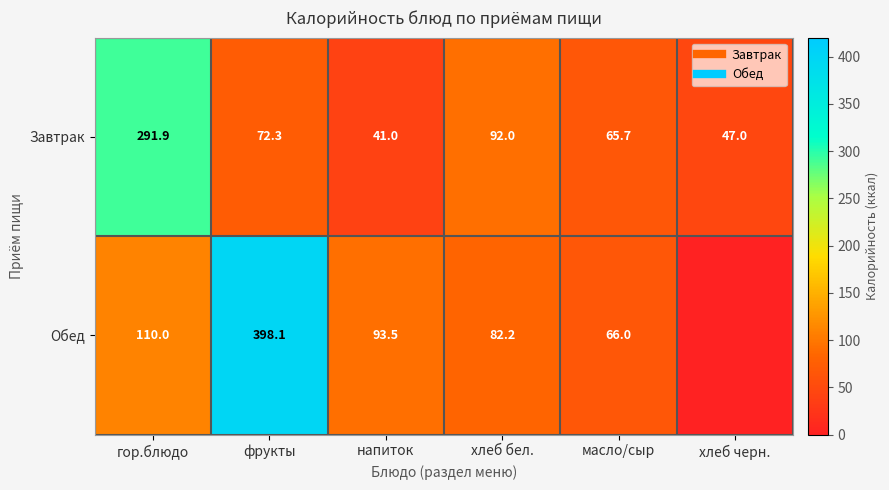

The value of Обед at хлеб бел. is 27.9. True or false?

False